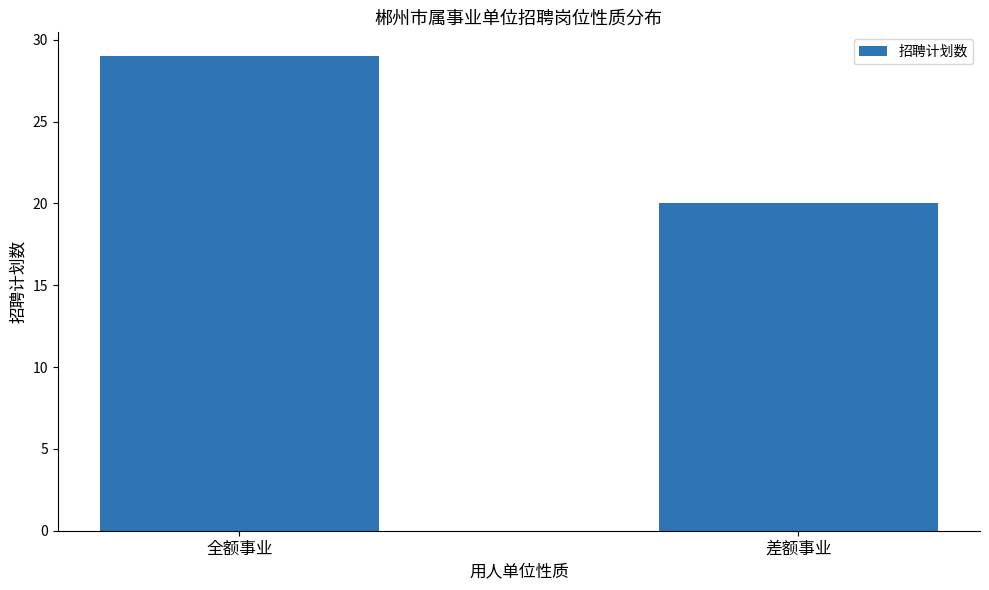

At which category does the chart reach its minimum across all series?

差额事业